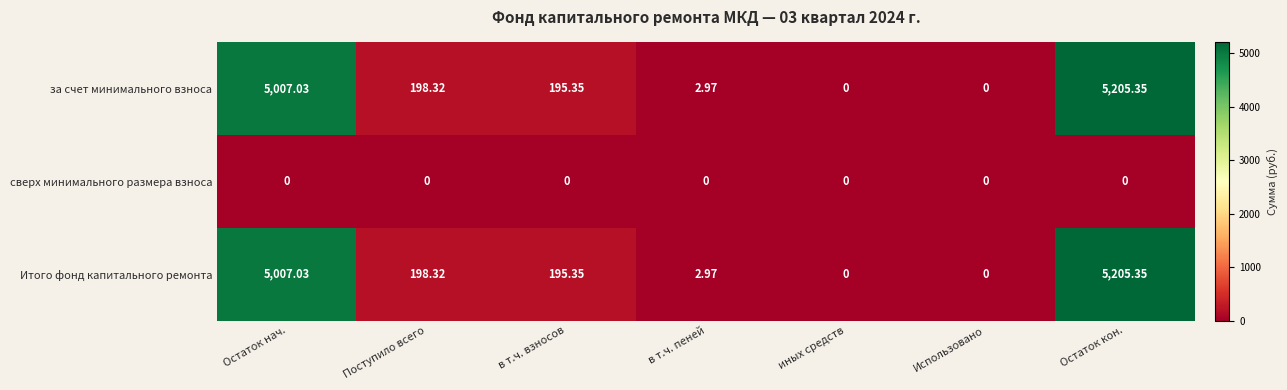

Count the number of categories in the chart.

7